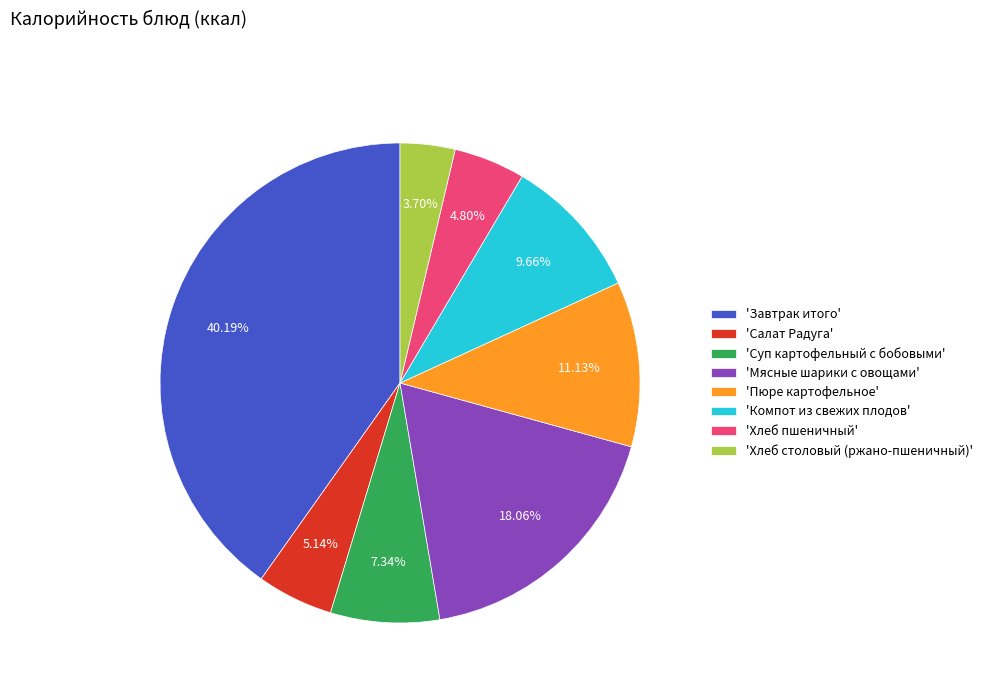

Approximately how many times larger is the value at 'Мясные шарики с овощами' compared to 'Салат Радуга'?

3.5